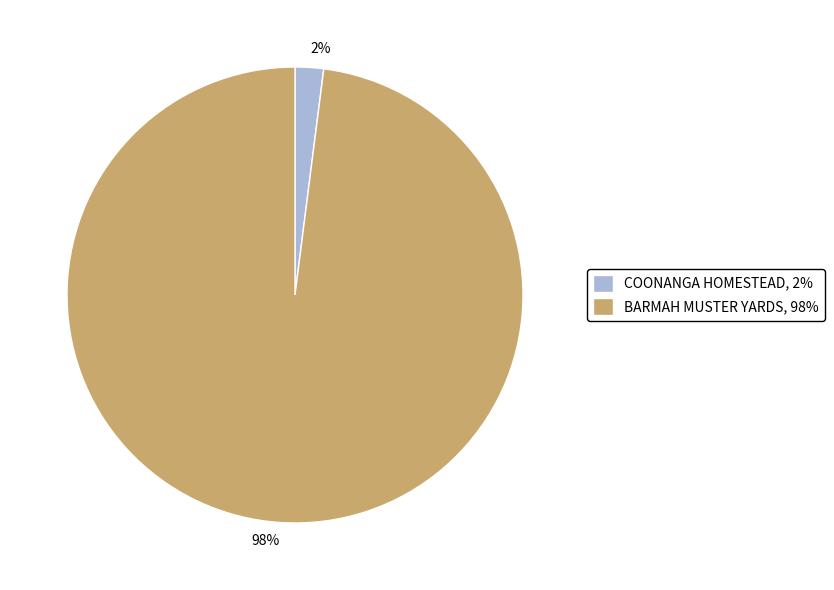

How many segments does this pie chart have?

2